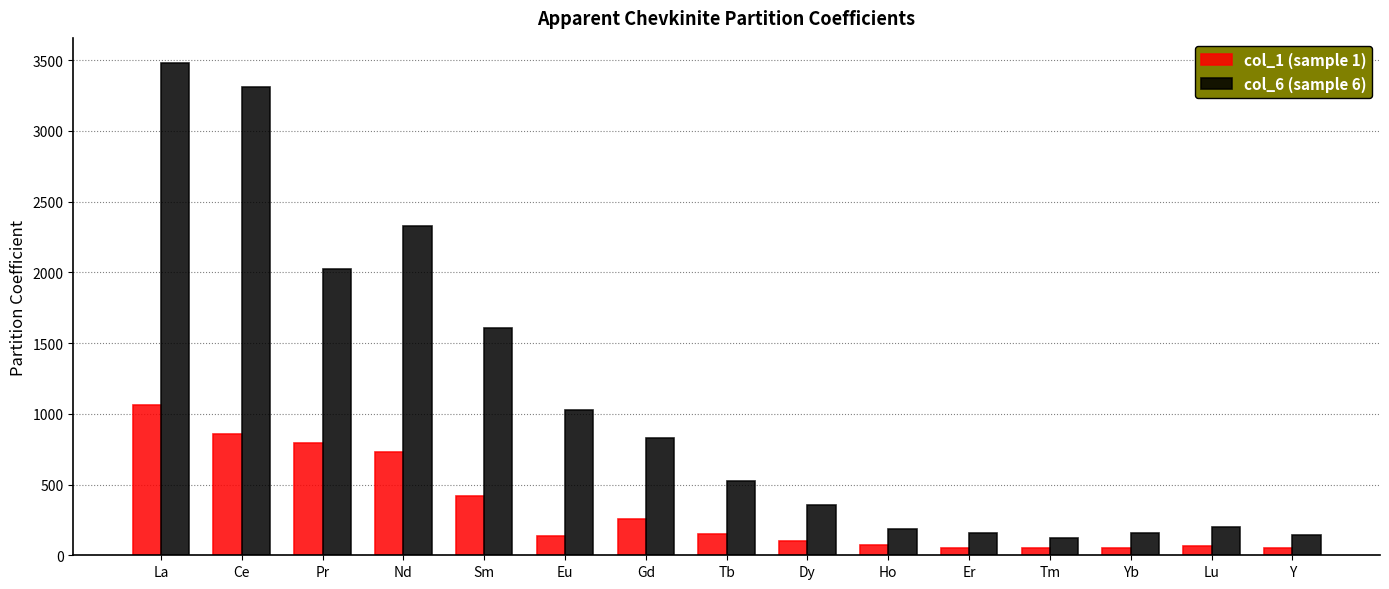

What is the difference between the highest and lowest values at Eu?

894